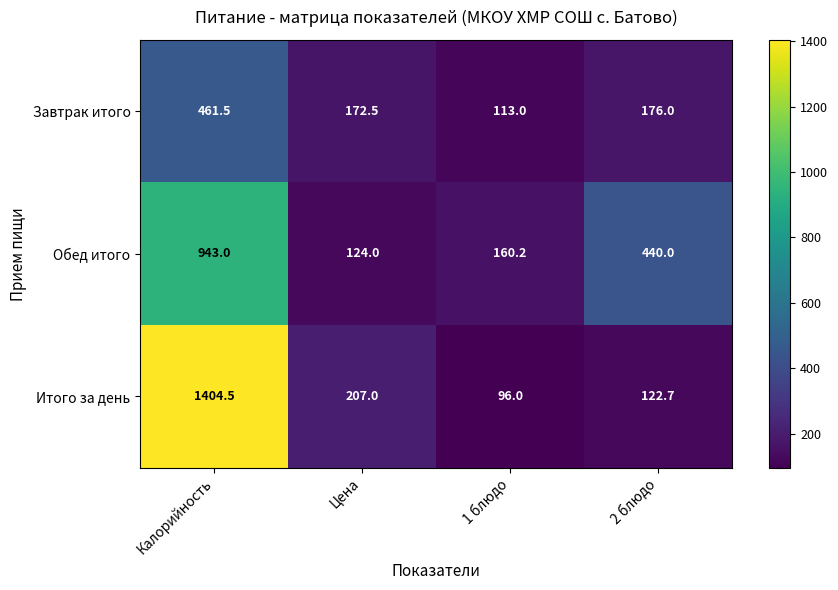

The value of Завтрак итого at 1 блюдо is 113.0. True or false?

True